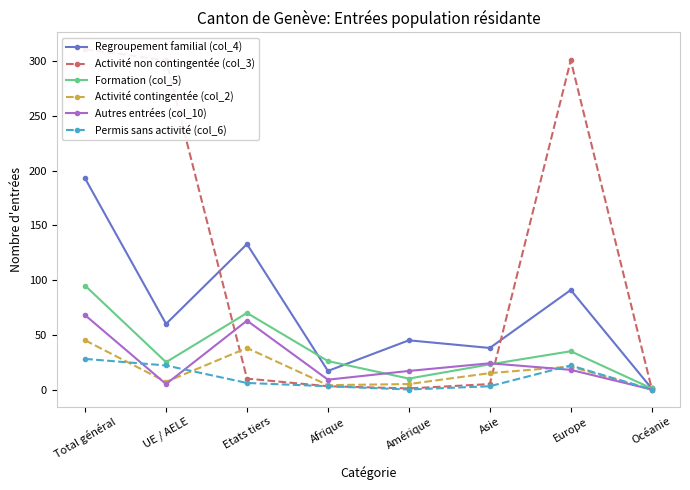

Is the value of Autres entrées (col_10) at Amérique greater than the value of Regroupement familial (col_4) at Etats tiers?

No